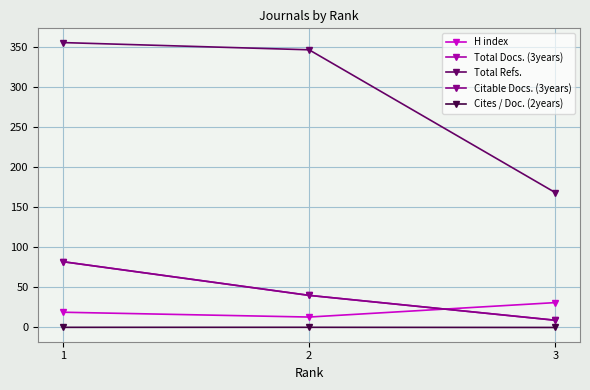

Does the chart have visible grid lines?

Yes